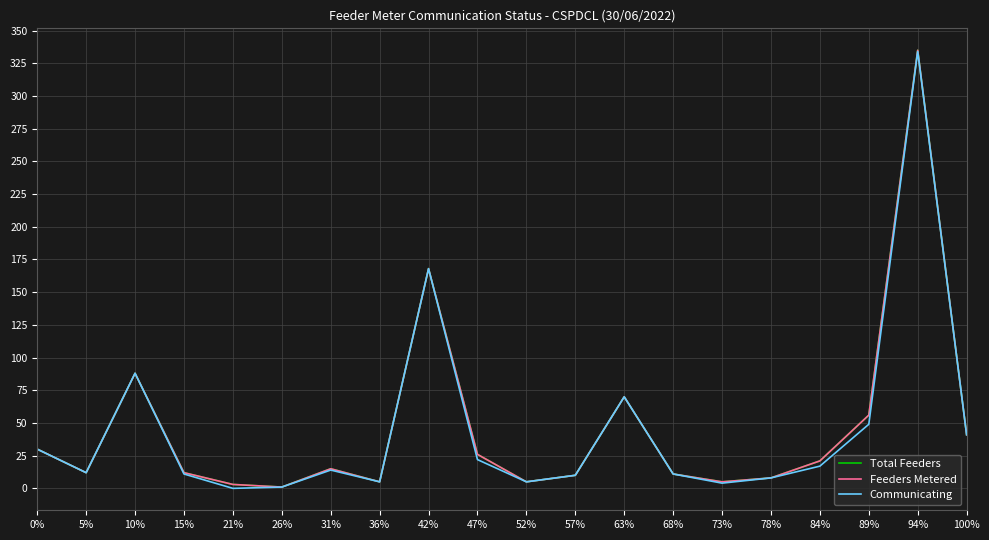

Does the chart display data point markers on the line(s)?

No